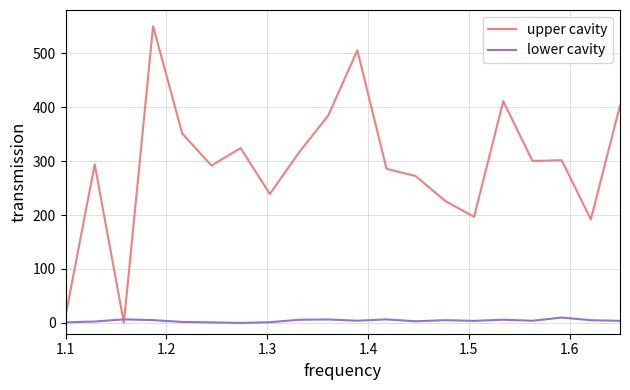

True or false: lower cavity and upper cavity intersect in this chart.

True